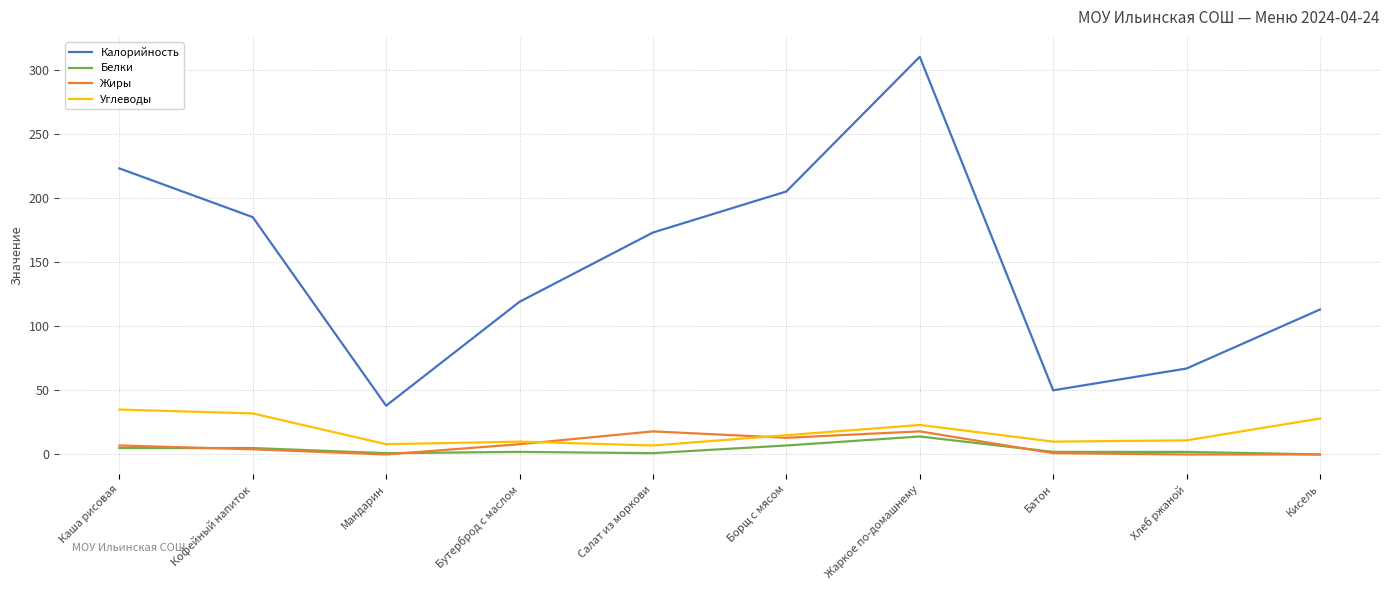

Is it true that Белки equals 5 at Каша рисовая?

True